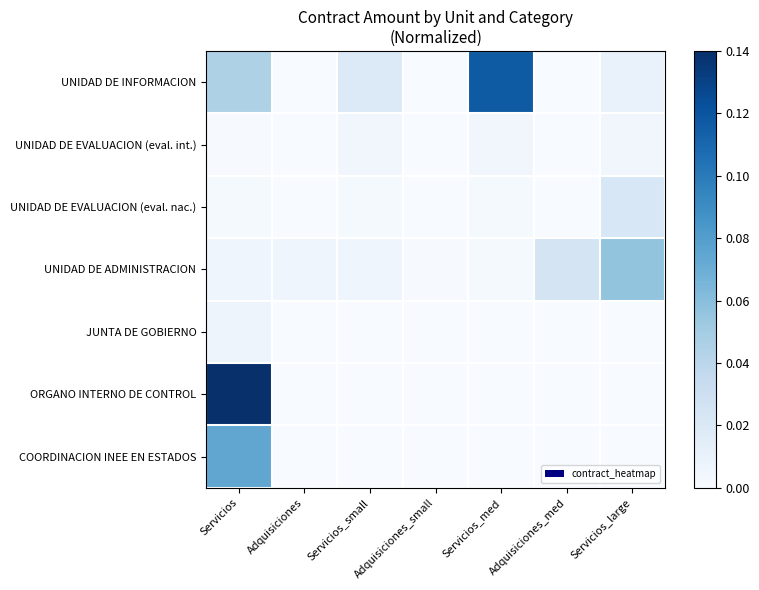

Between Adquisiciones and Servicios_med, which series saw the biggest shift?

UNIDAD DE INFORMACION